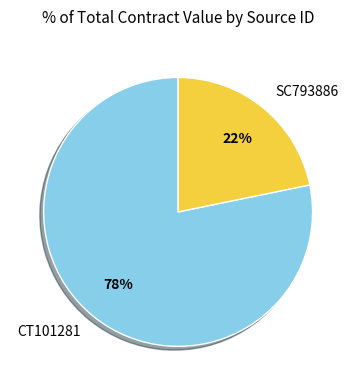

What percentage is the SC793886 slice, to the nearest percent?

22%